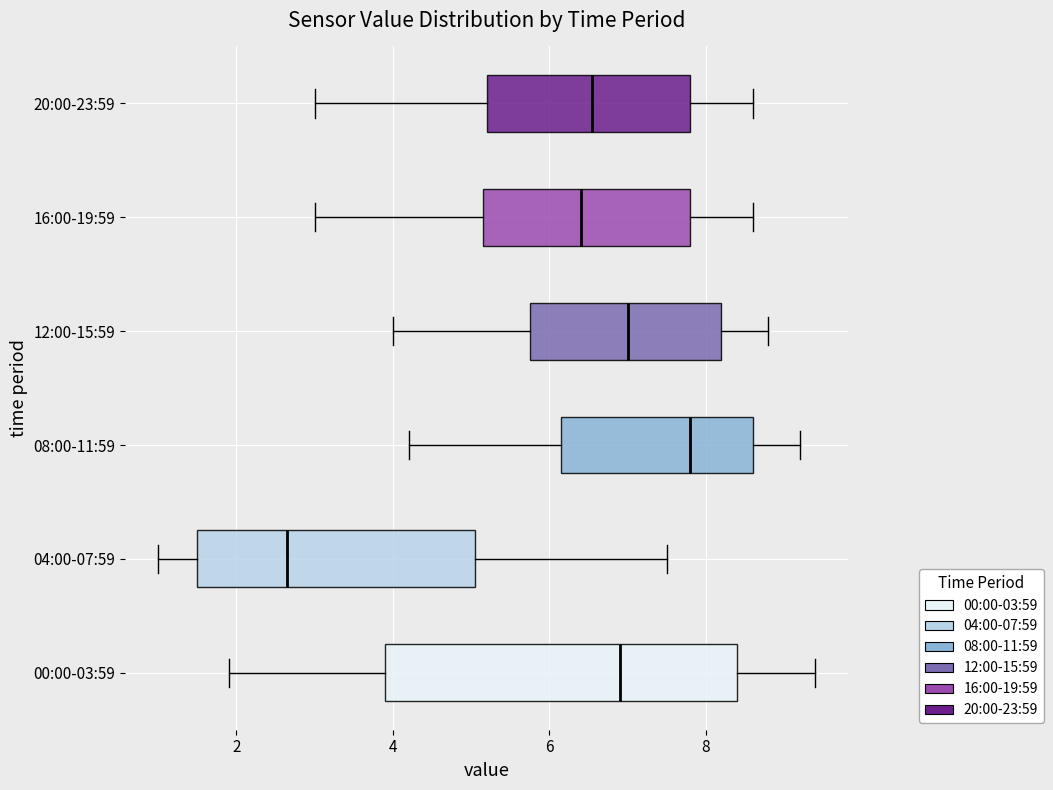

Which box is the widest, from its left edge to its right edge?

00:00-03:59